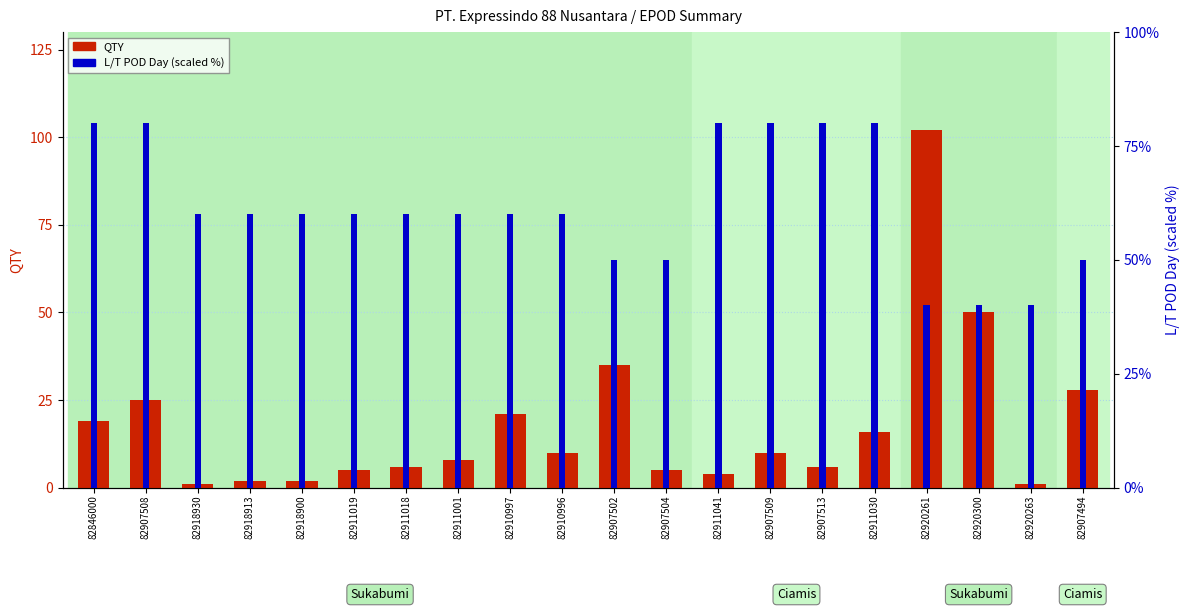

What is the difference between the maximum and minimum values in the QTY series?

101